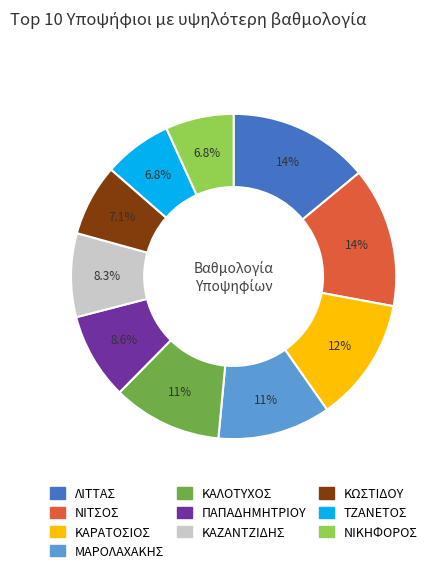

What is the ratio of the value at ΤΖΑΝΕΤΟΣ to the value at ΚΑΡΑΤΟΣΙΟΣ?

0.6